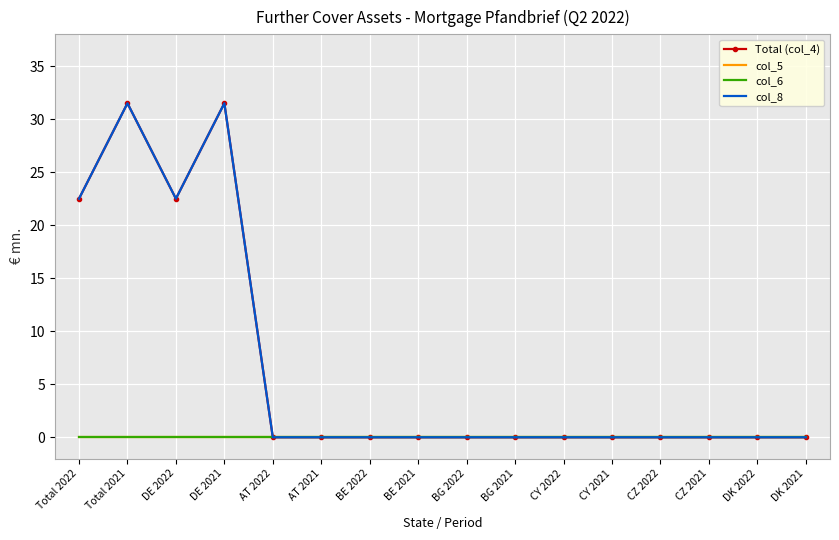

What is the difference between the highest and lowest values at DE 2021?

31.5